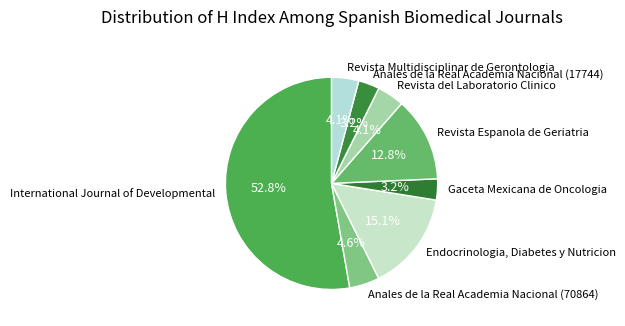

To the nearest percent, what percentage of the pie is Gaceta Mexicana de Oncologia?

3%